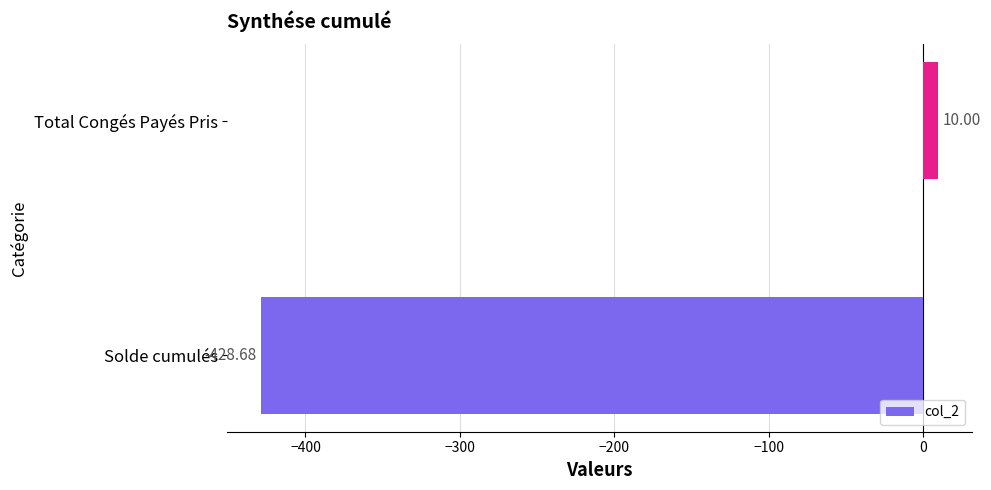

Rank the categories by value from lowest to highest.

Solde cumulés, Total Congés Payés Pris